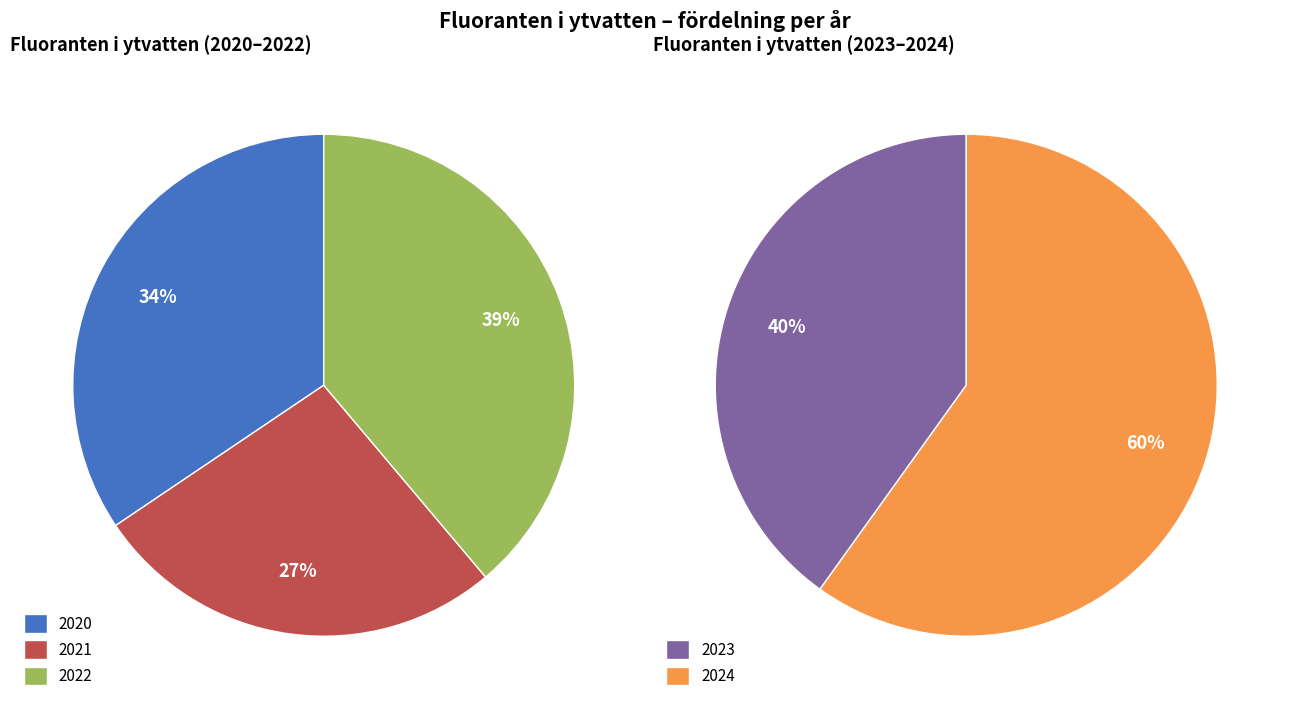

Does 28 account for over 50% of the chart?

No